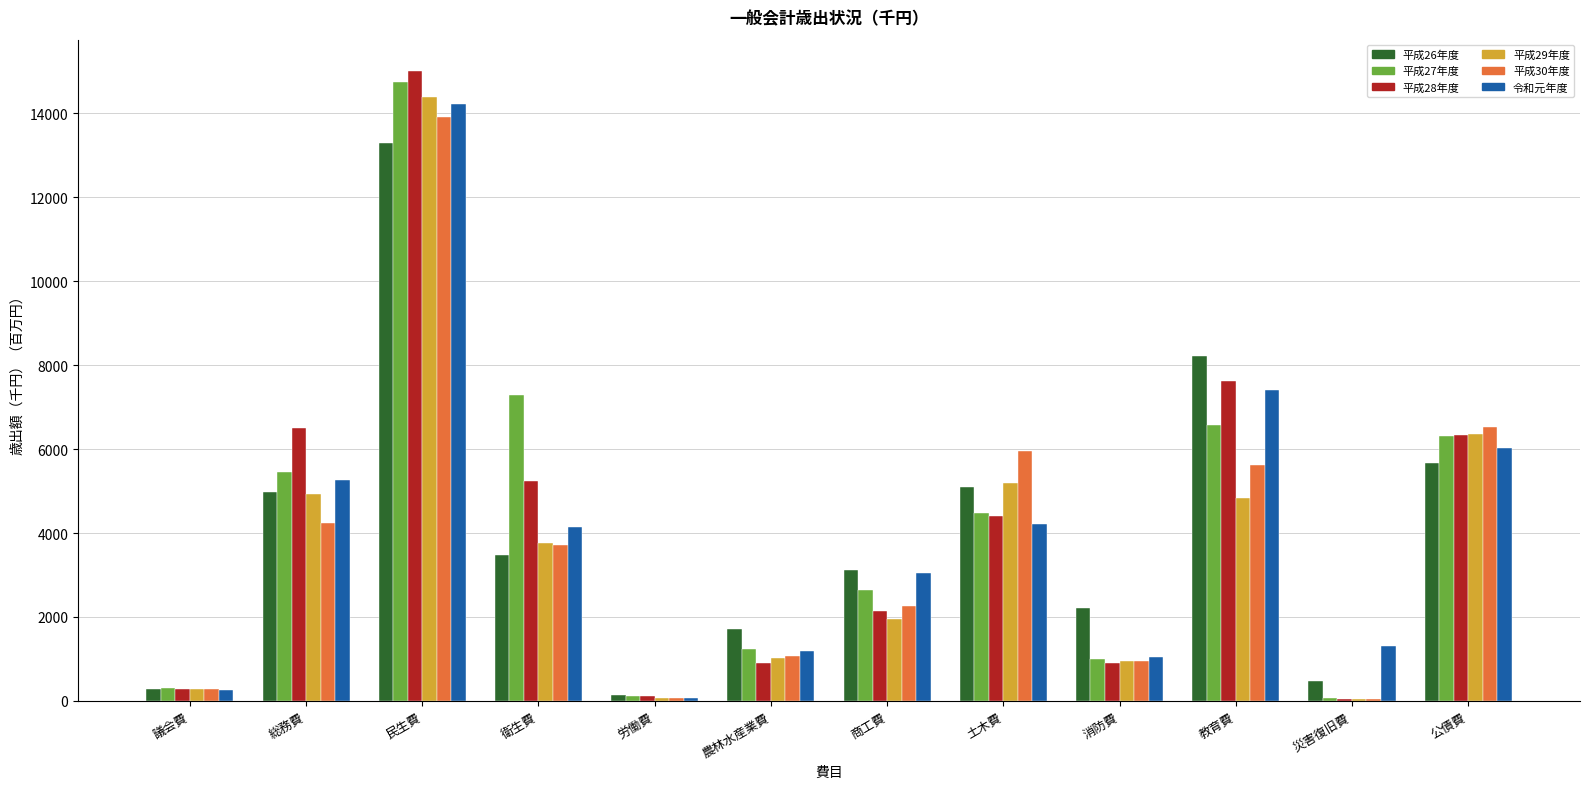

Where is 平成30年度 nearest to the value 6980?

公債費